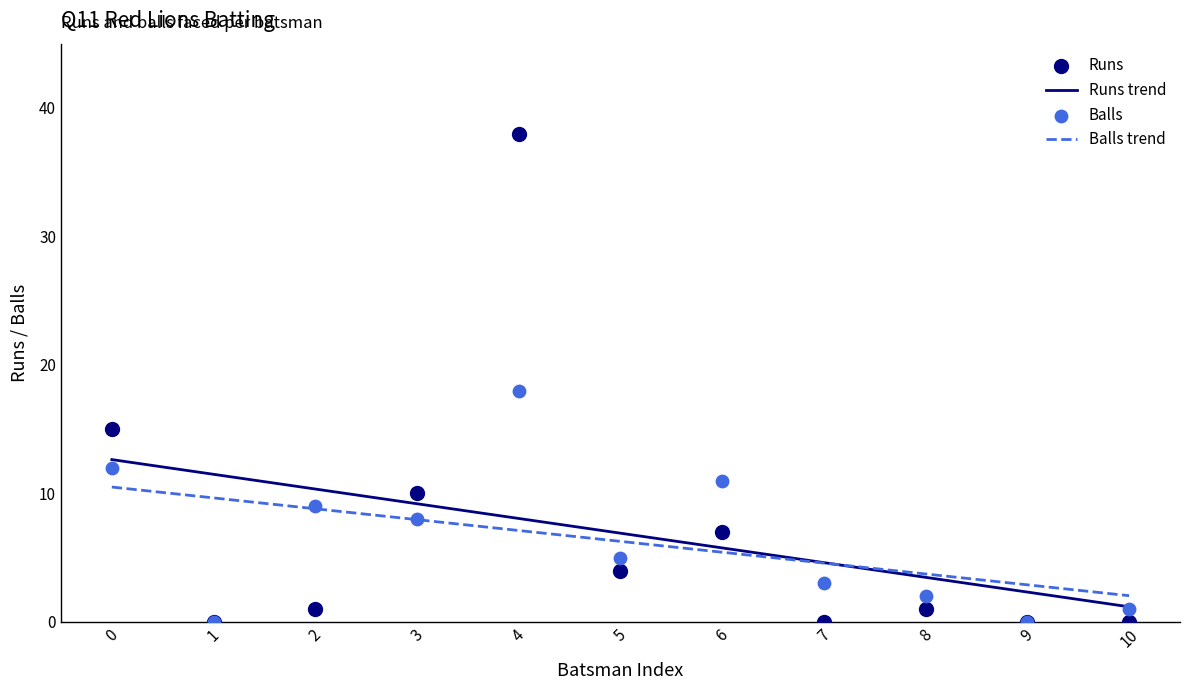

Is the value of Runs trend at 3 greater than the value of Runs at 5?

Yes